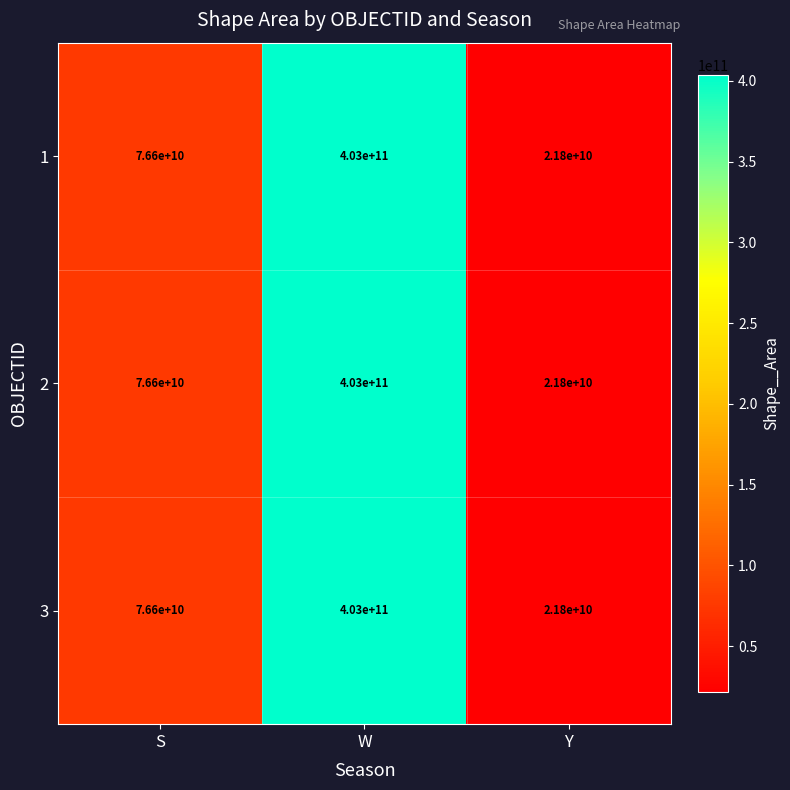

Is the value of 2 at Y greater than the value of 3 at S?

No